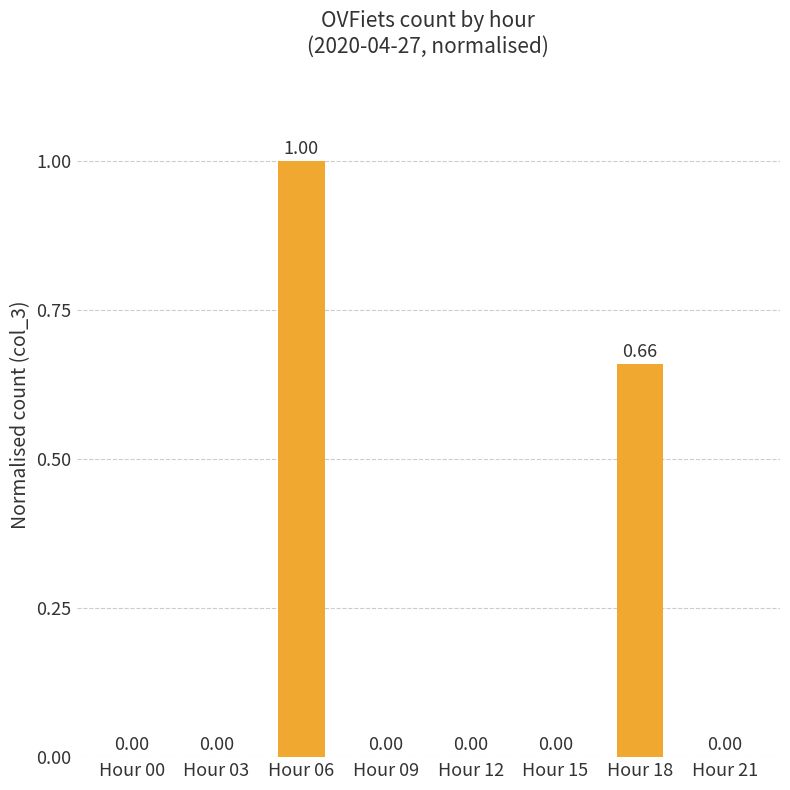

The chart shows a value of 0.0 at Hour 03. True or false?

True